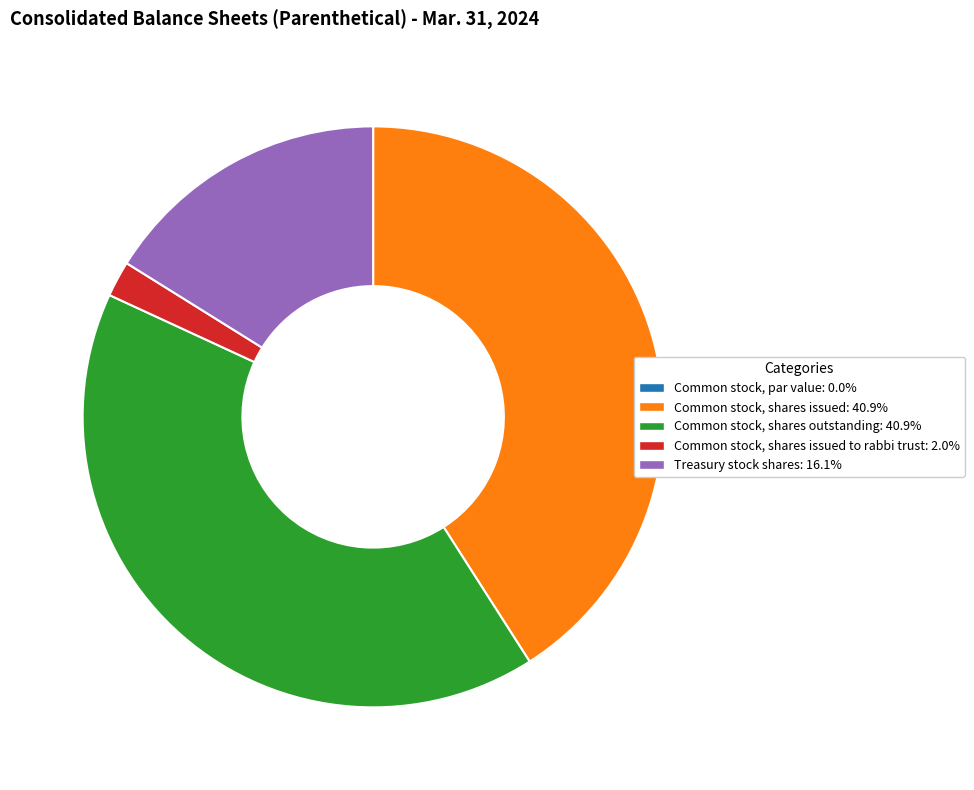

Is there any slice that represents more than half of the pie?

No